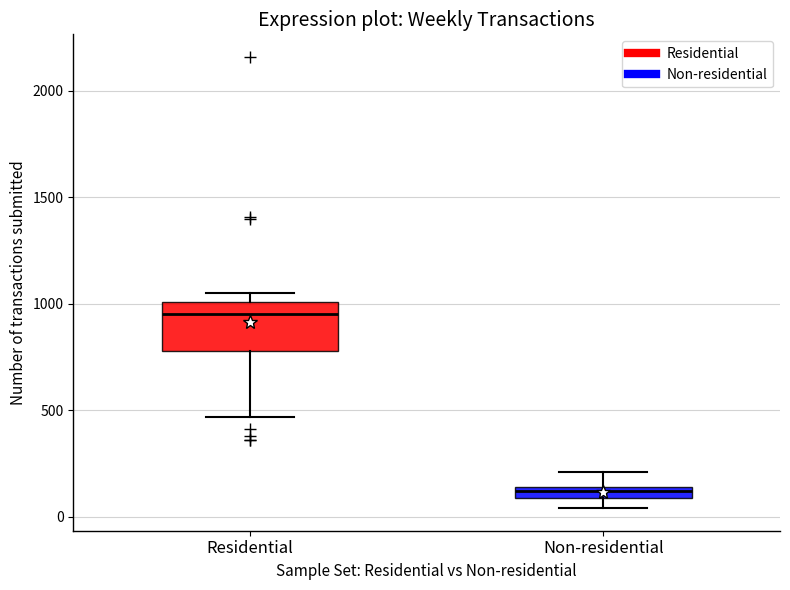

Which box's median line is the lowest?

Non-residential